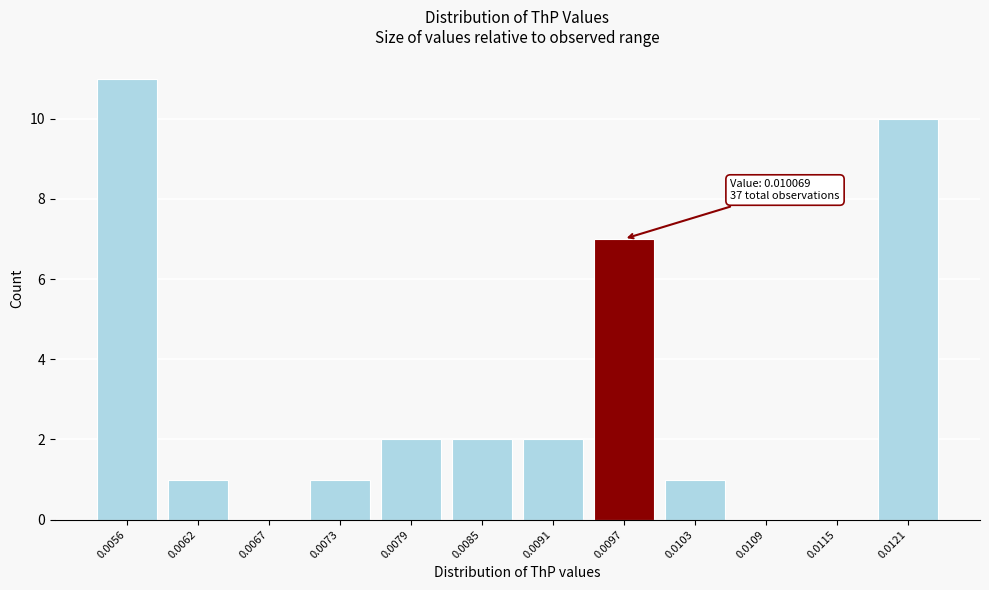

Reading left to right, list all the values displayed in this chart.

0.0056=11	0.0062=1	0.0067=0	0.0073=1	0.0079=2	0.0085=2	0.0091=2	0.0097=7	0.0103=1	0.0109=0	0.0115=0	0.0121=10